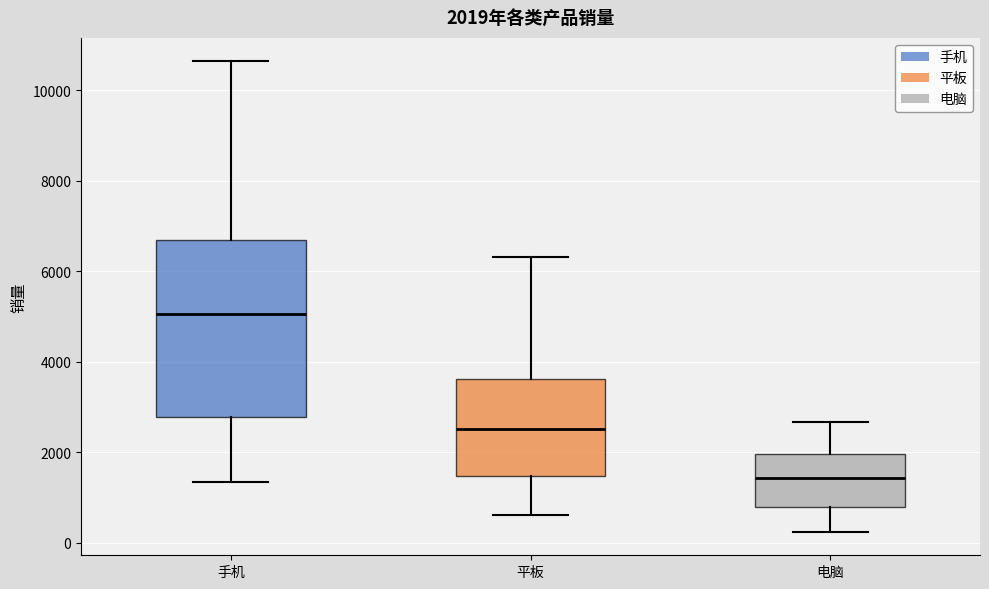

Which box is the tallest, from its lower edge to its upper edge?

手机